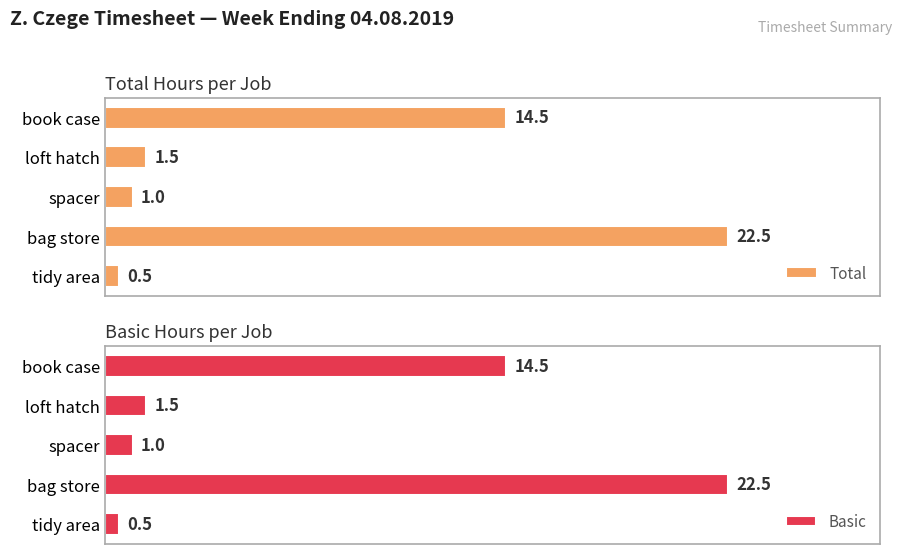

Which category has the lowest value in the Total series?

tidy area